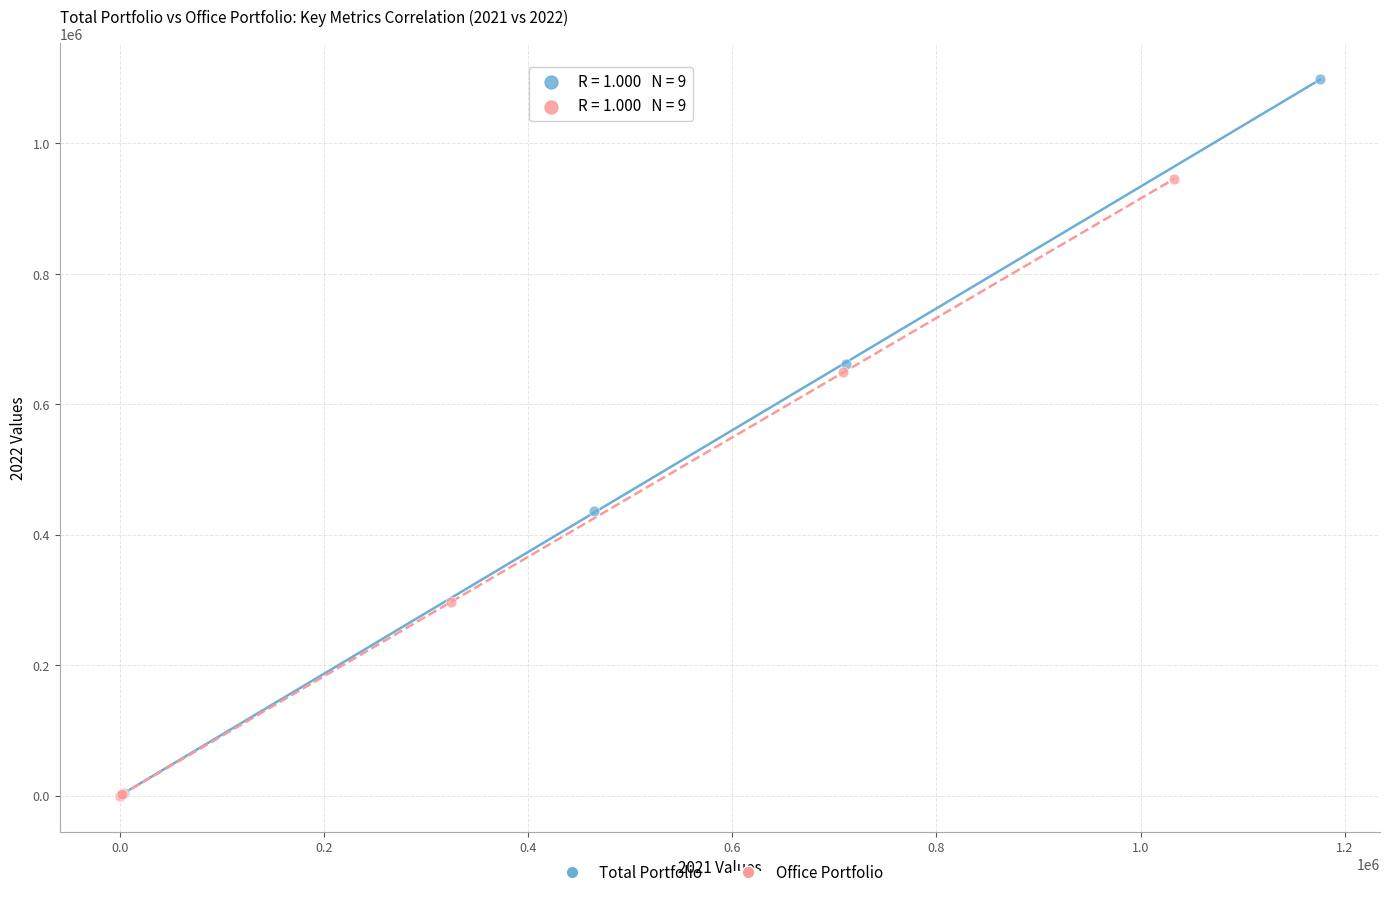

Which series has the widest spread of Y values?

Total Portfolio